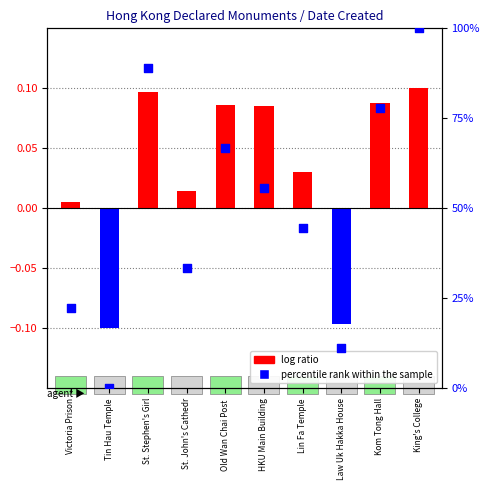

What is the change in value from Victoria Prison to Tin Hau Temple?

-22.2